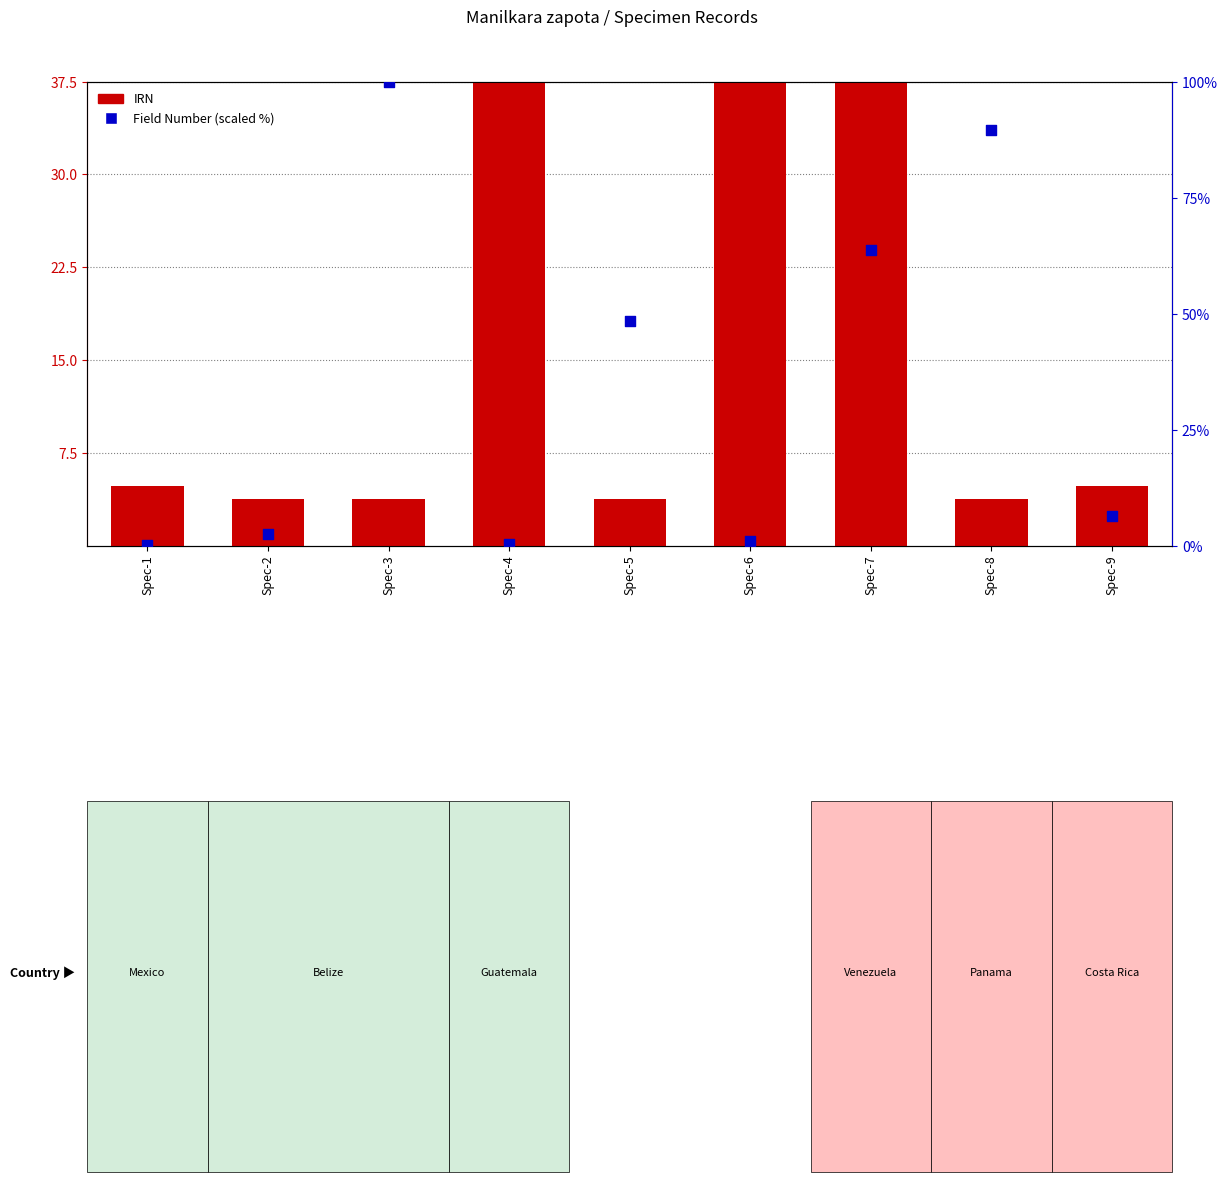

Is the value of Field Number (scaled) at Spec-1 greater than the value of IRN at Spec-6?

No